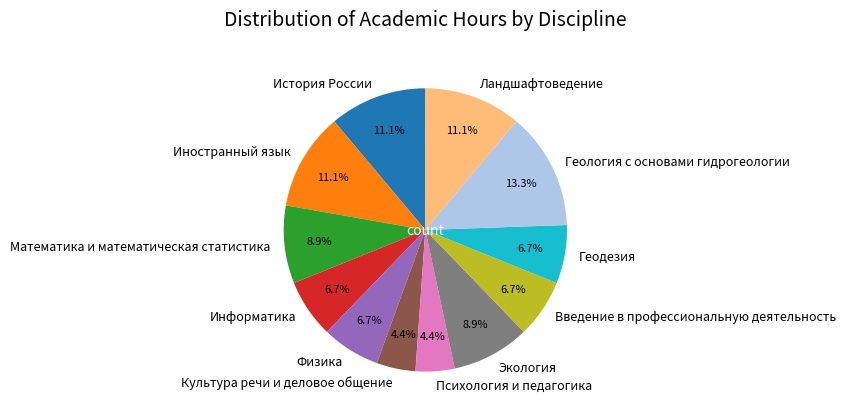

True or false: Геодезия accounts for 7% of the total.

True